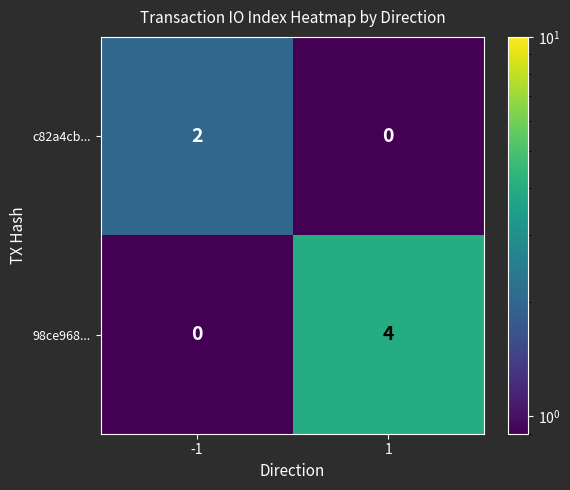

Which label corresponds to the largest value in the chart?

1